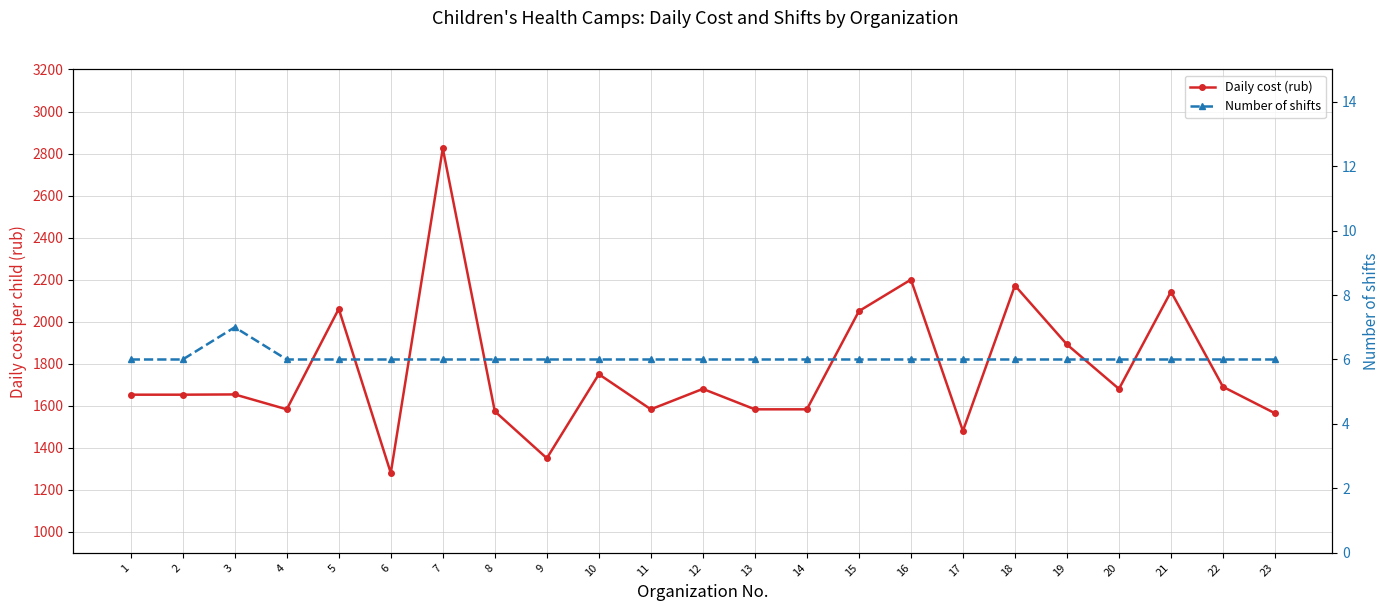

What is the difference between the maximum and minimum values in the Number of shifts series?

1.0